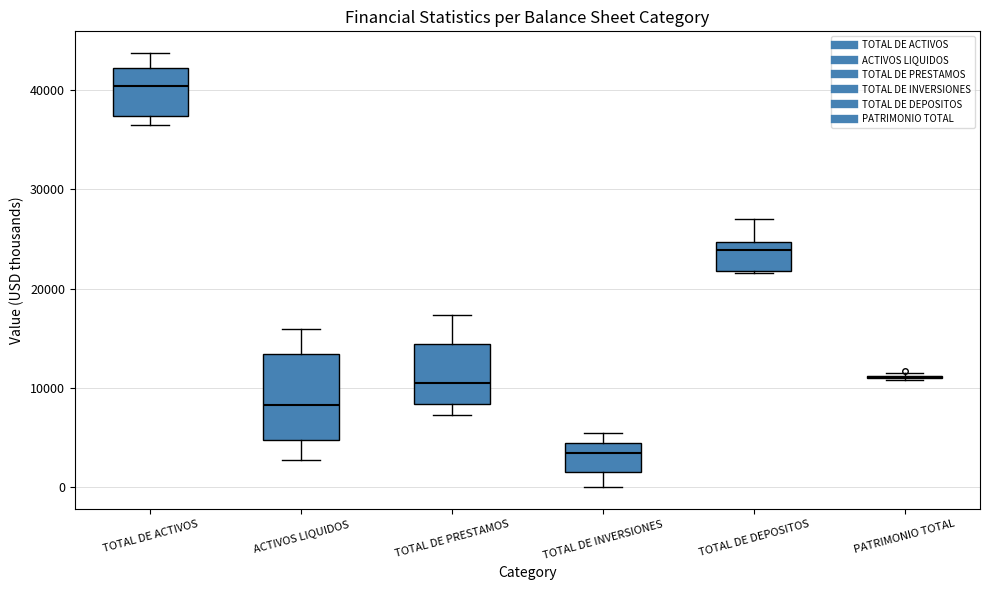

Reading left to right, transcribe this box plot: for each box, give where its median line is, the range the box spans, and where its two whiskers end, as read against the y-axis. The values are not printed on the chart, so give them approximately, as read against the axis.

TOTAL DE ACTIVOS: median 40000, box 37000 to 42000, whiskers 36000 to 44000
ACTIVOS LIQUIDOS: median 8000, box 5000 to 13000, whiskers 3000 to 16000
TOTAL DE PRESTAMOS: median 10000, box 8000 to 14000, whiskers 7000 to 17000
TOTAL DE INVERSIONES: median 3000, box 2000 to 5000, whiskers 0 to 5000 (just above the box's upper edge)
TOTAL DE DEPOSITOS: median 24000, box 22000 to 25000, whiskers 22000 to 27000
PATRIMONIO TOTAL: box collapsed to a line at 11000, whiskers 11000 to 12000